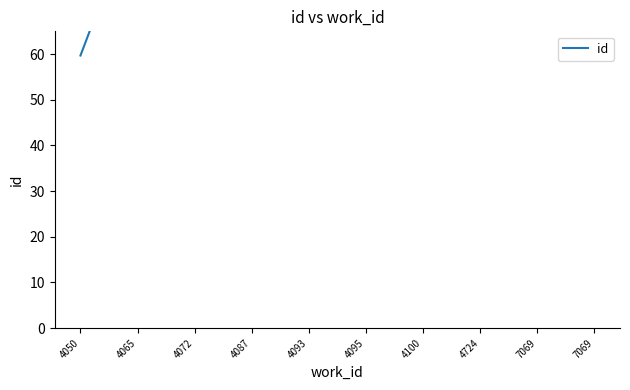

True or false: the data shows 357.4 at 7069.

True